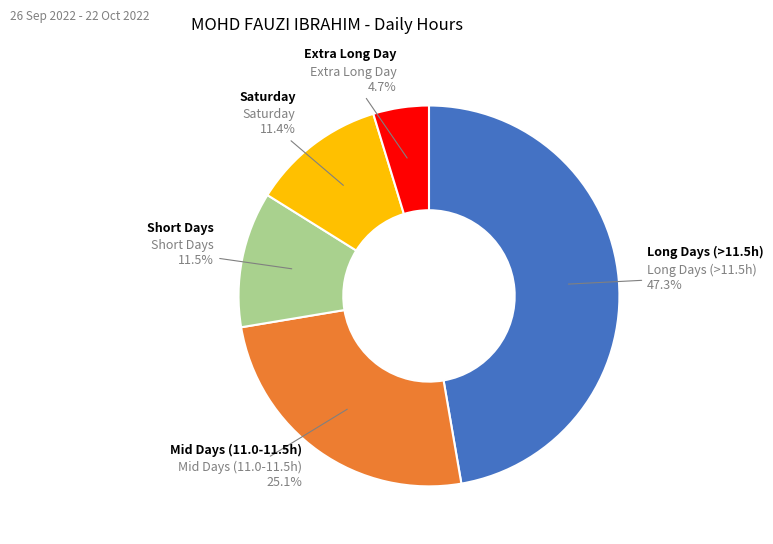

What is the ratio of the value at Saturday to the value at Extra Long Day?

2.4